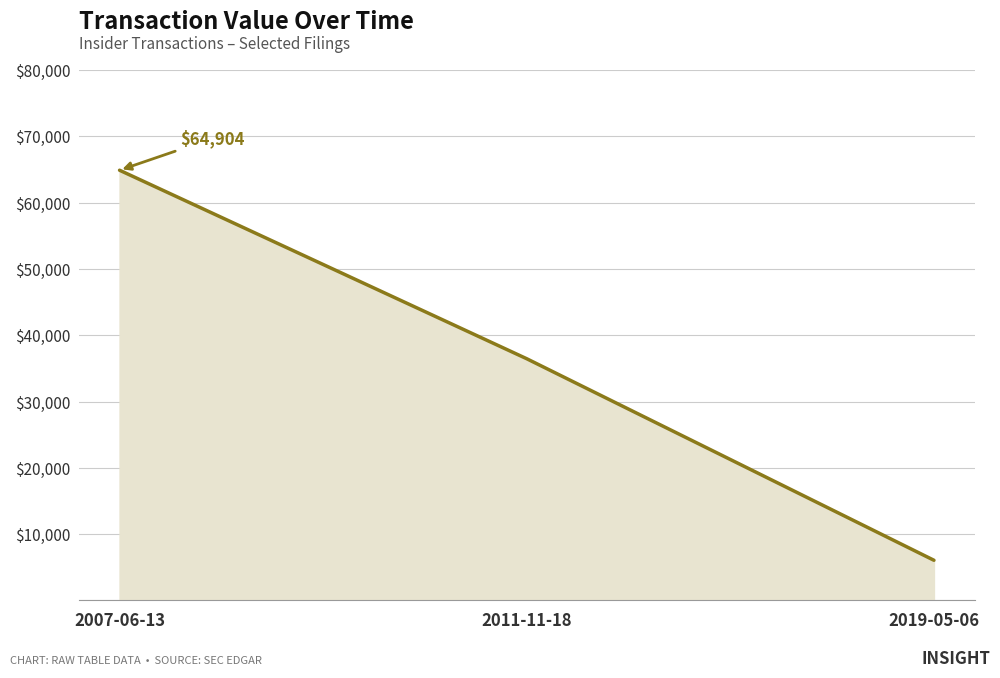

Rank the categories by value from lowest to highest.

2019-05-06, 2011-11-18, 2007-06-13